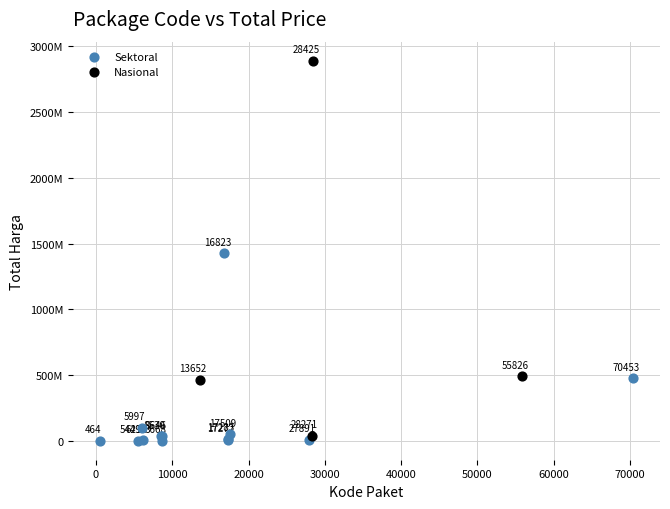

What are all the series names shown in the legend?

Sektoral, Nasional